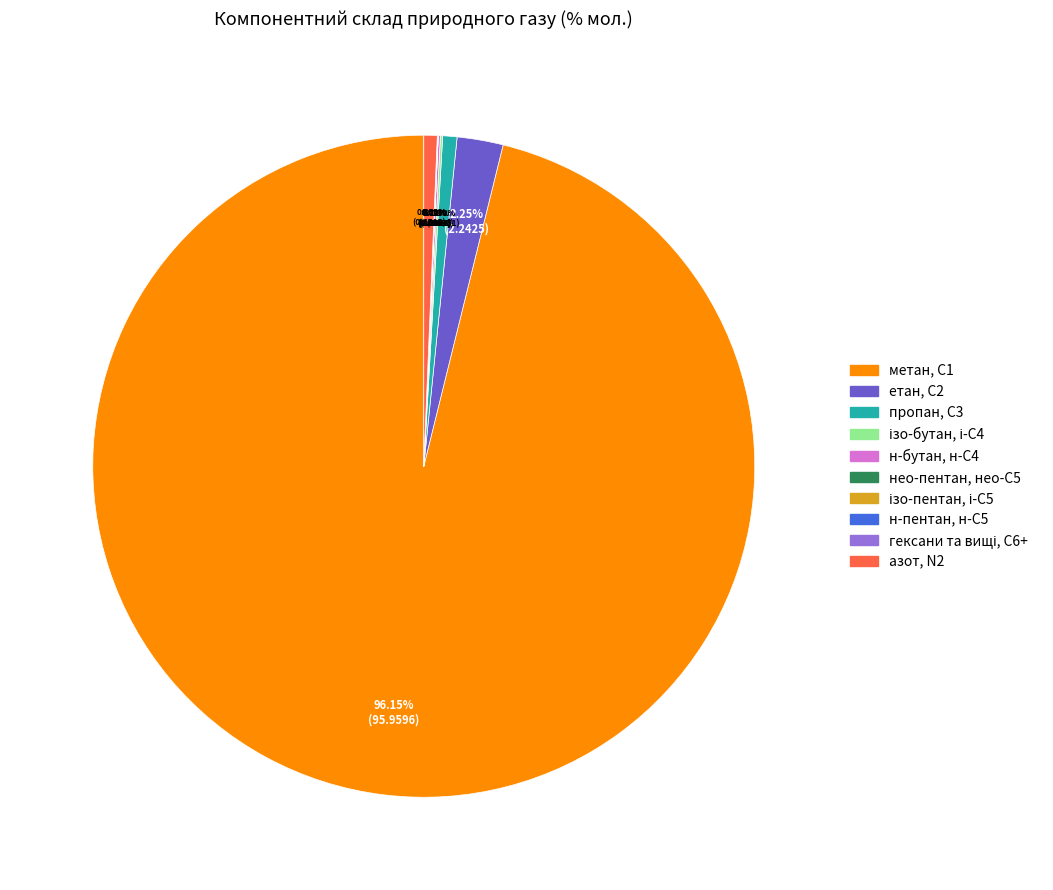

Which slice is the largest?

метан, С1